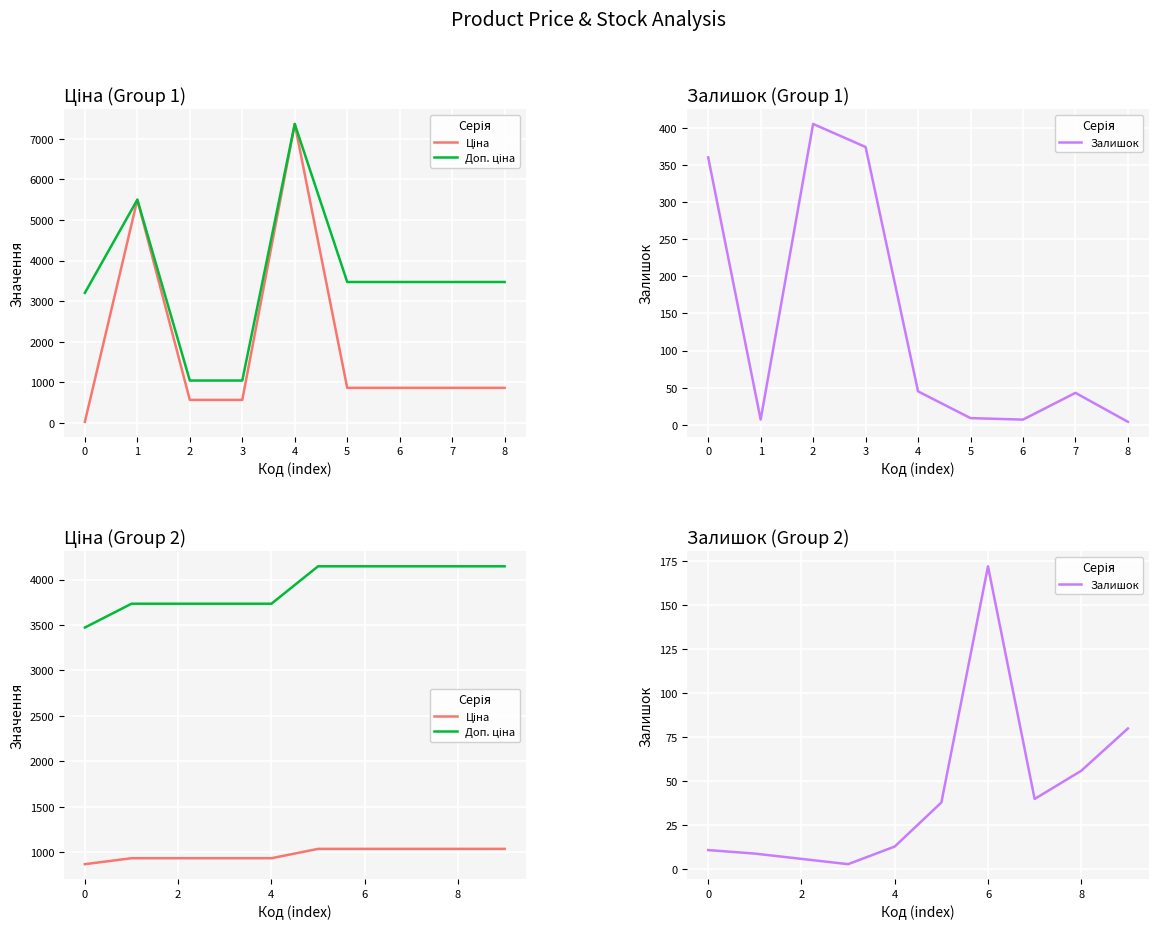

Is the value of Доп. ціна at 6 greater than the value of Залишок at 0?

Yes